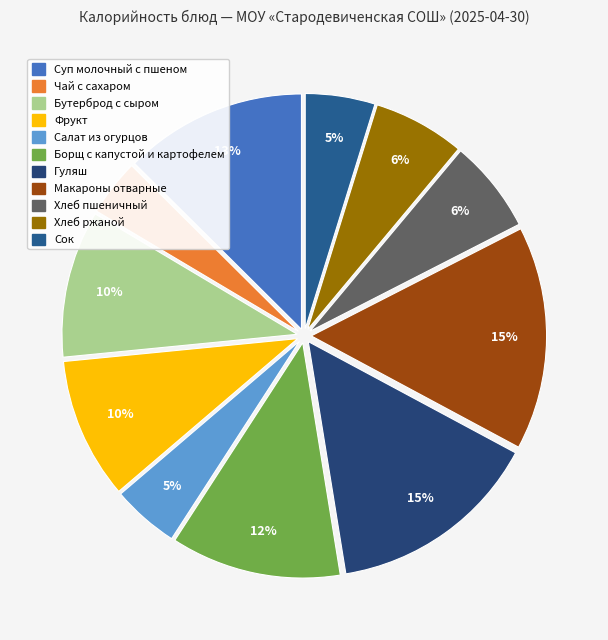

The Хлеб пшеничный slice represents 1% of the pie. True or false?

False